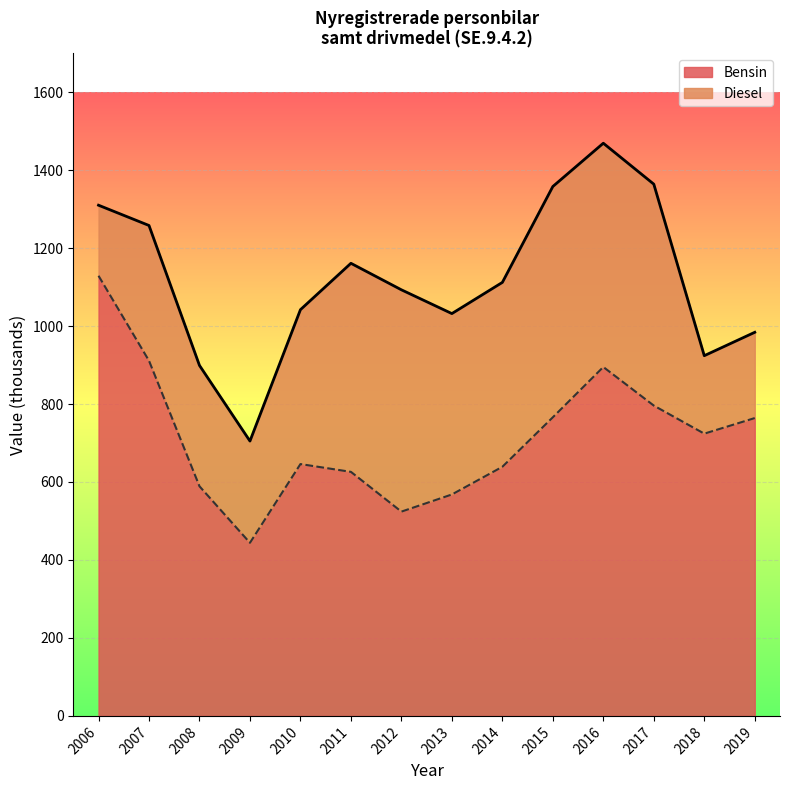

Is it true that the value at 2016 is 895?

True